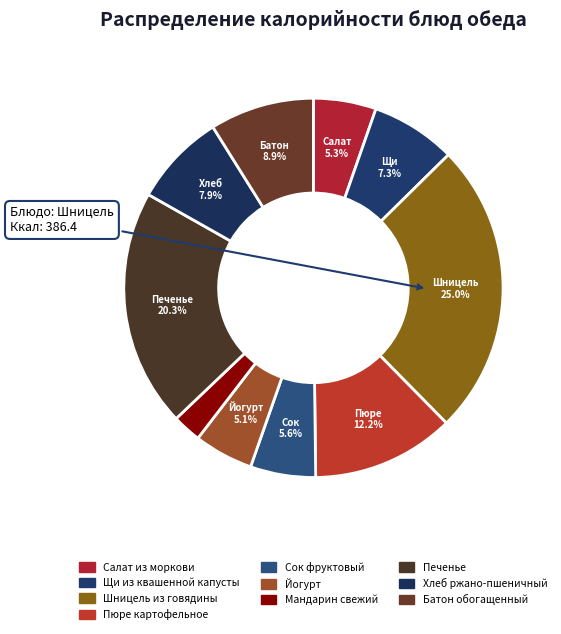

To the nearest percent, what portion does Йогурт represent?

5%